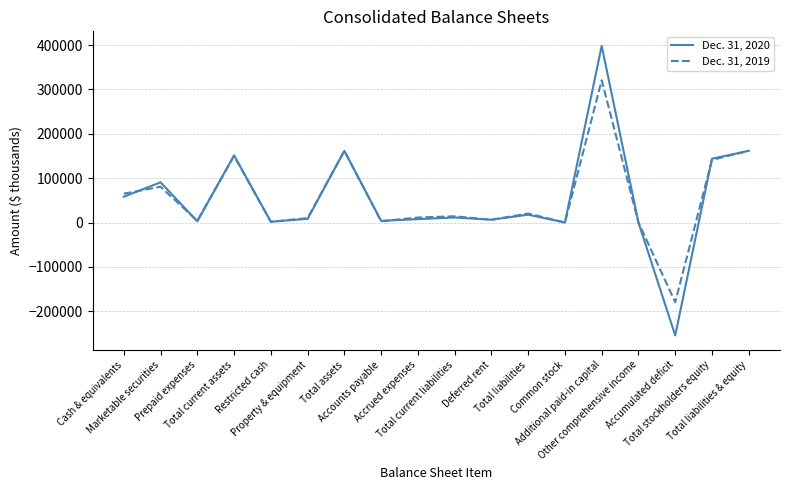

What position from the left is Total stockholders equity?

17